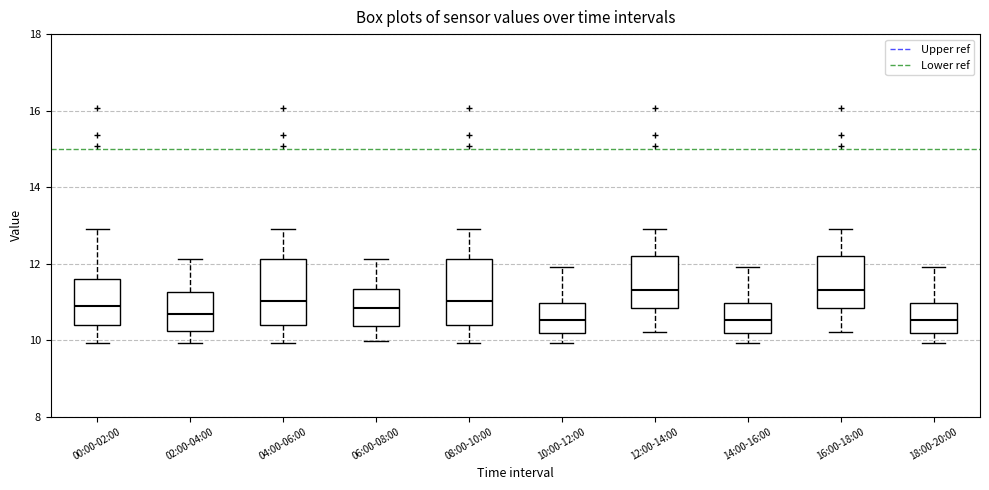

Where does the median line of the box for 10:00-12:00 sit on the y-axis? The values are not printed on the chart, so give them approximately, as read against the axis.

10.6